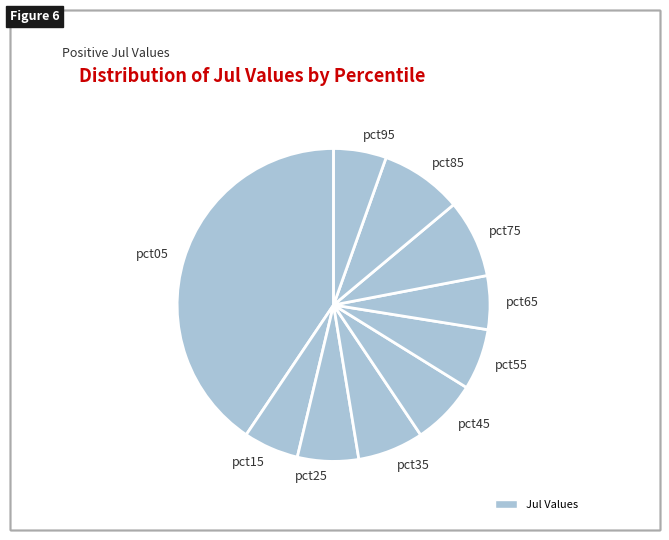

Which slice is the largest?

pct05